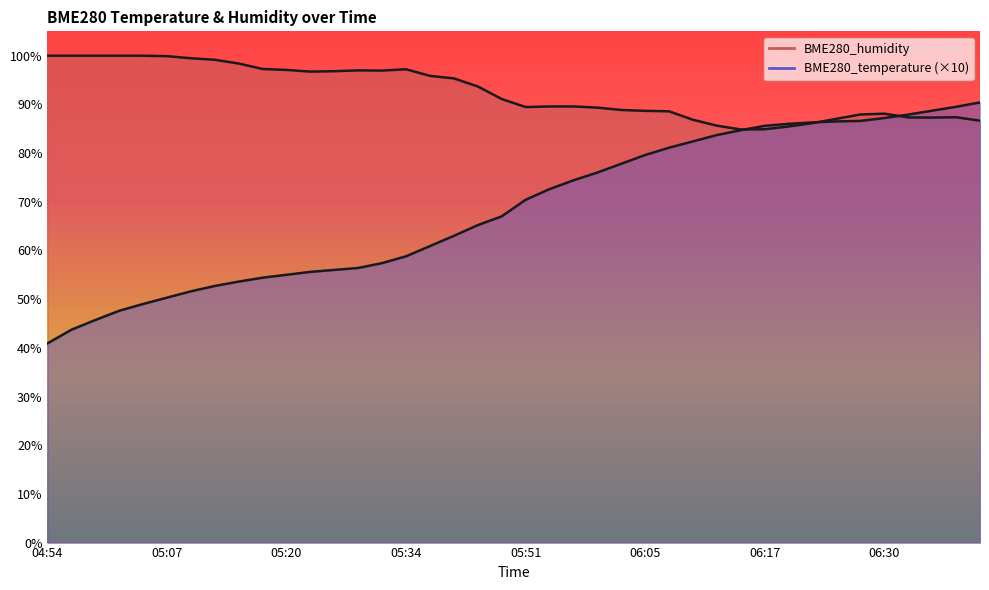

What is the spread (max minus min) of values at 11?

41.1